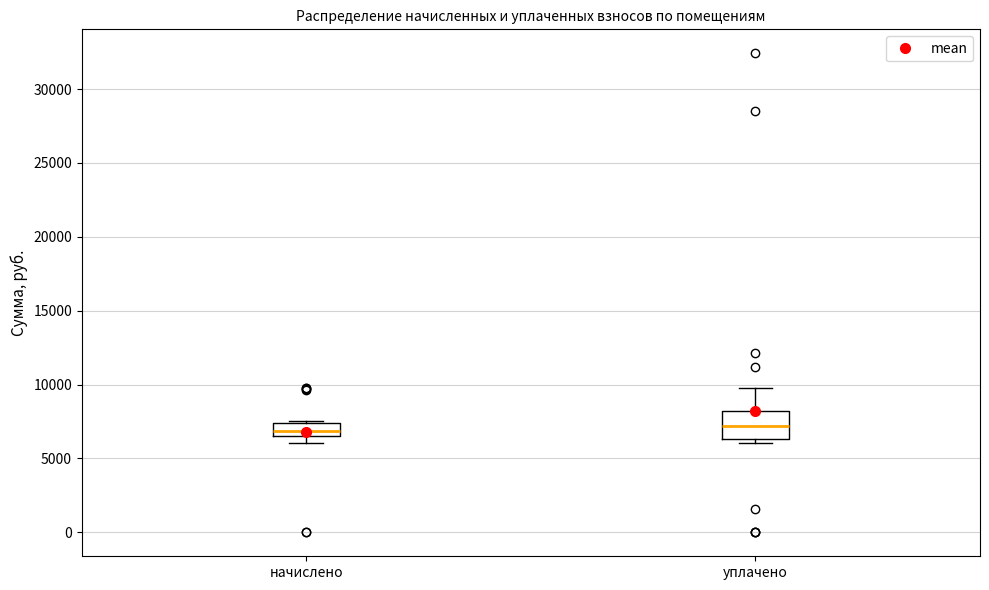

Reading left to right, read every box against the y-axis: the position of its median line, the range the box covers, and the ends of its whiskers. The values are not printed on the chart, so give them approximately, as read against the axis.

начислено: median 7000, box 6500 to 7500, whiskers 6000 to 7500
уплачено: median 7000, box 6500 to 8000, whiskers 6000 to 10000